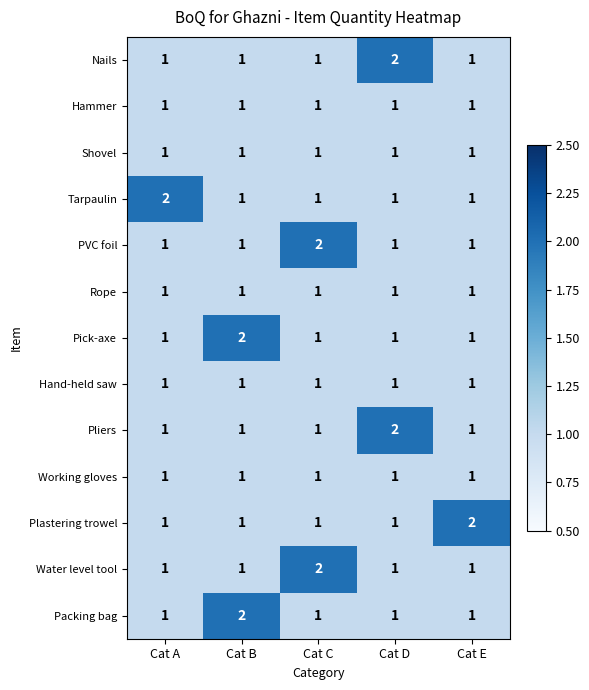

The value of Tarpaulin at Cat C is 2. True or false?

False